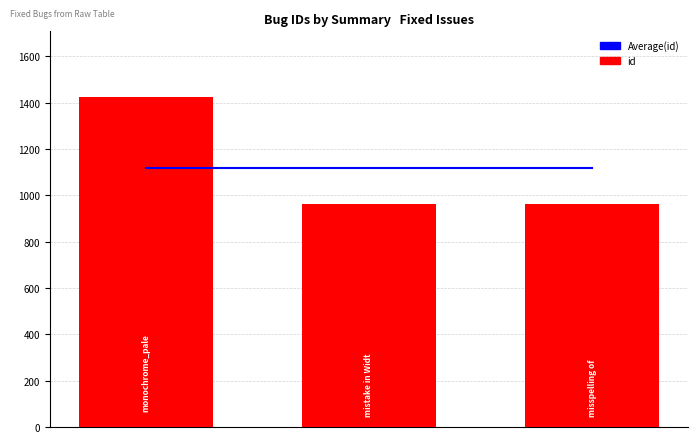

Reading right to left, list all the values displayed in this chart.

Average: 2=1116.3	1=1116.3	0=1116.3
id: 2=964.0	1=962.0	0=1423.0